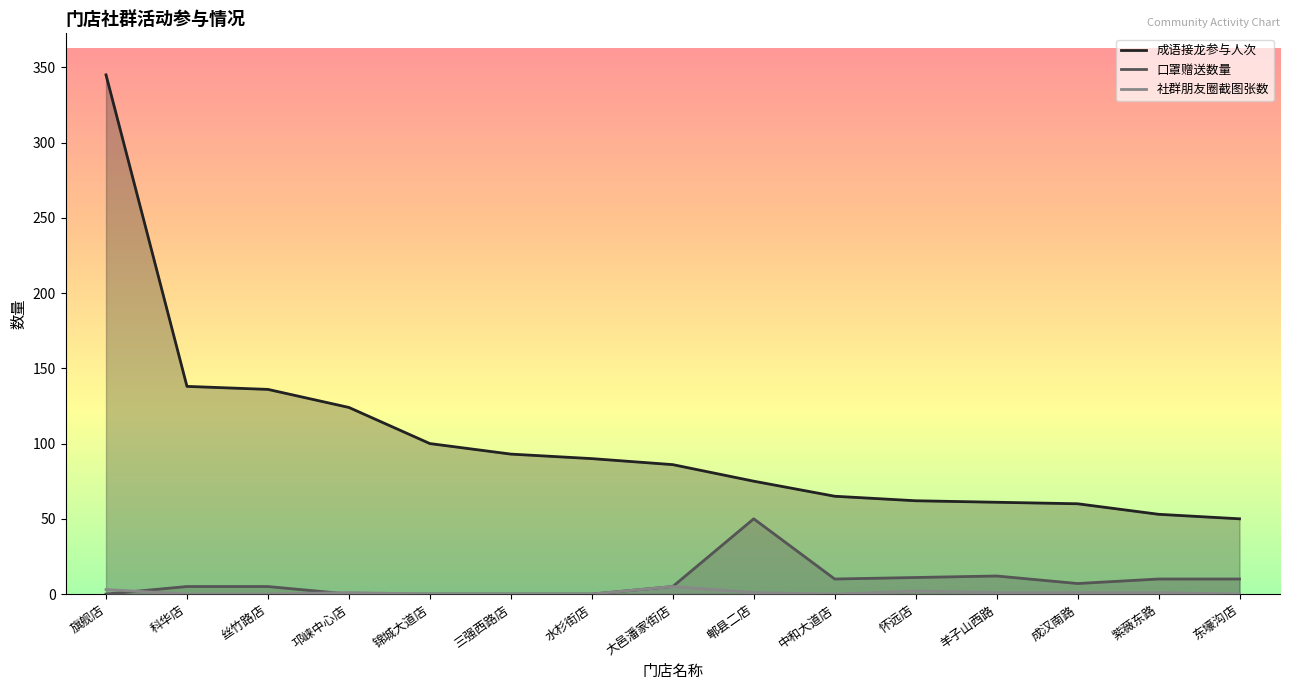

Between 丝竹路店 and 成汉南路, which series saw the biggest shift?

成语接龙参与人次